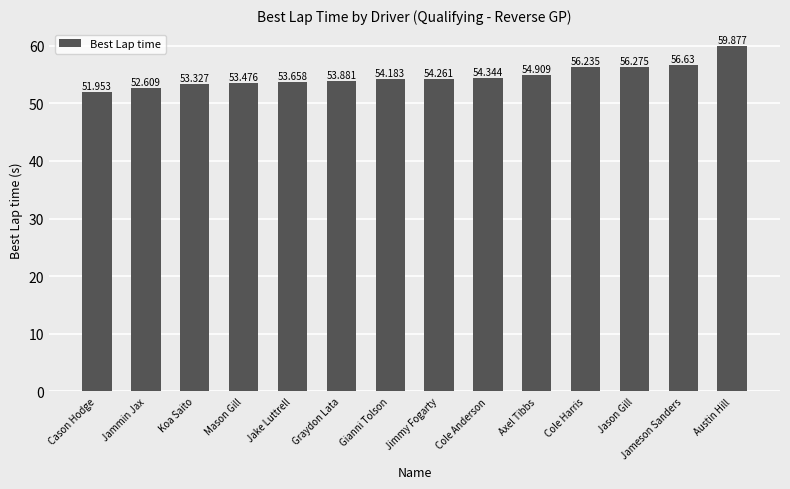

Reading left to right, transcribe all the data shown in this chart.

52.0	52.6	53.3	53.5	53.7	53.9	54.2	54.3	54.3	54.9	56.2	56.3	56.6	59.9